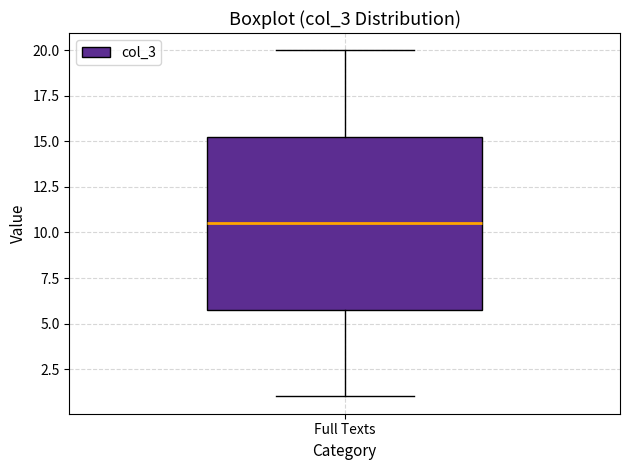

Read this box plot against the y-axis: the position of the median line, the range covered by the box, and the ends of both whiskers. The values are not printed on the chart, so give them approximately, as read against the axis.

median 10.5, box 6.0 to 15.5, whiskers 1.0 to 20.0